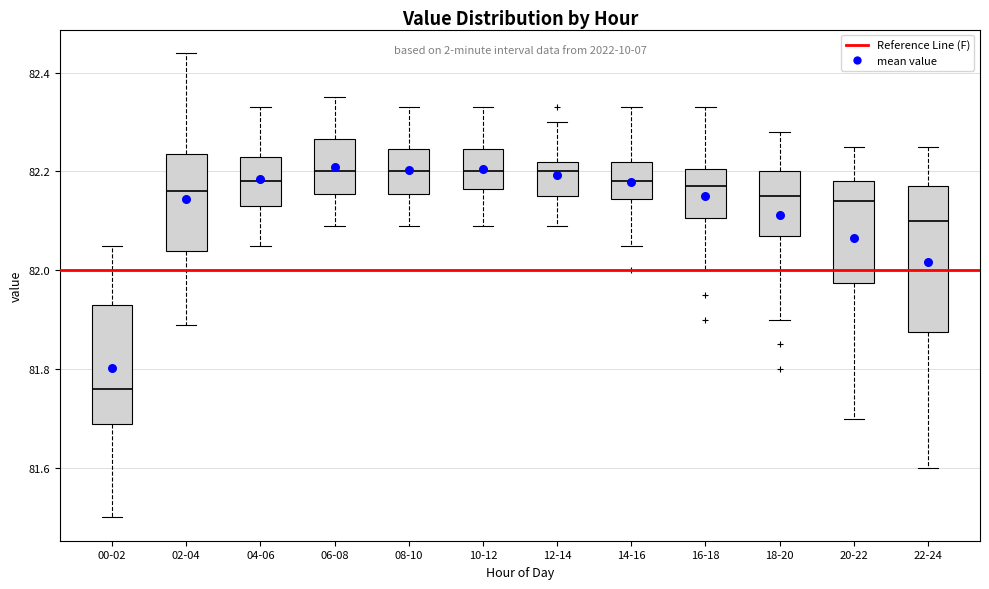

Where does the upper whisker of the box for 02-04 end on the y-axis? The values are not printed on the chart, so give them approximately, as read against the axis.

82.44